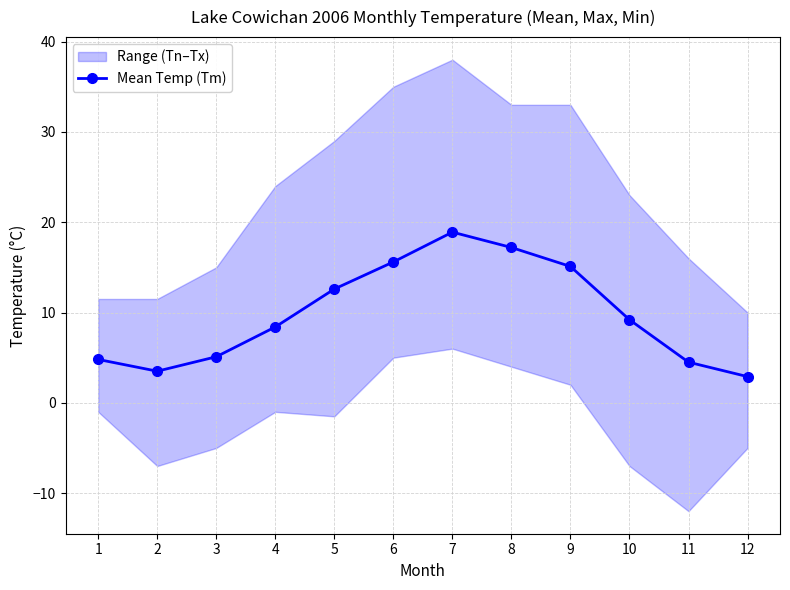

What is the value of the 2nd point from the left?

3.5